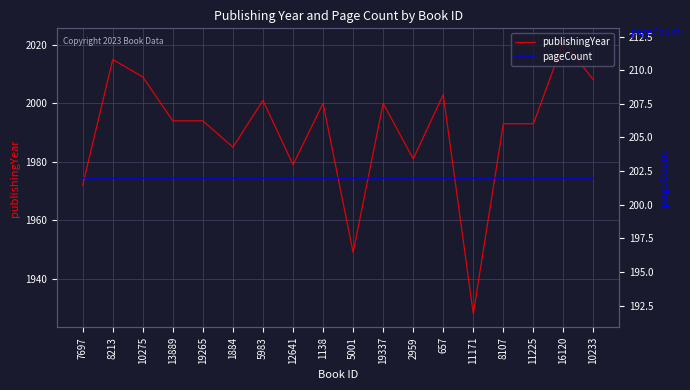

True or false: pageCount and publishingYear cross at least once.

False